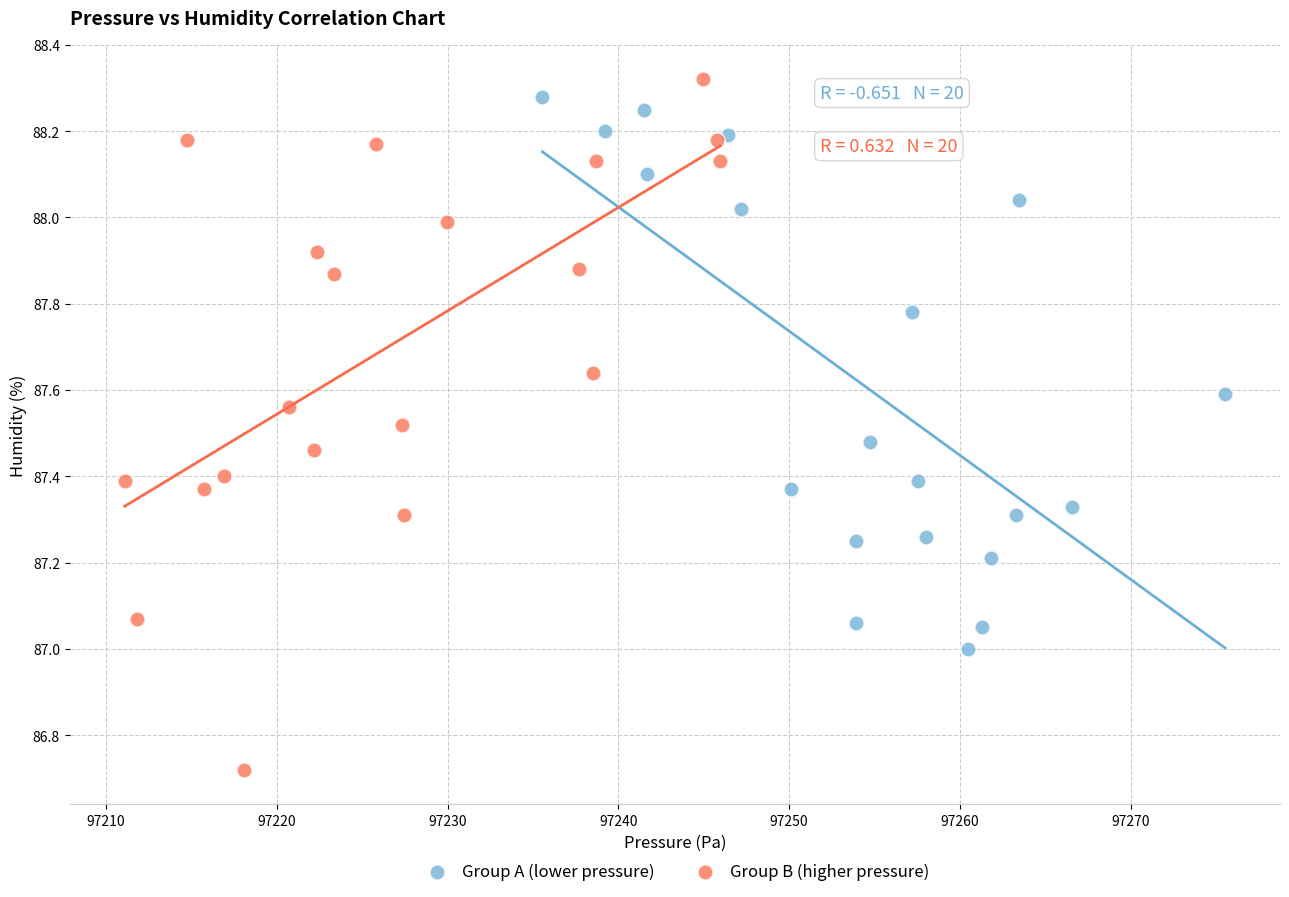

Which series has the widest spread of Y values?

Group B (higher pressure)